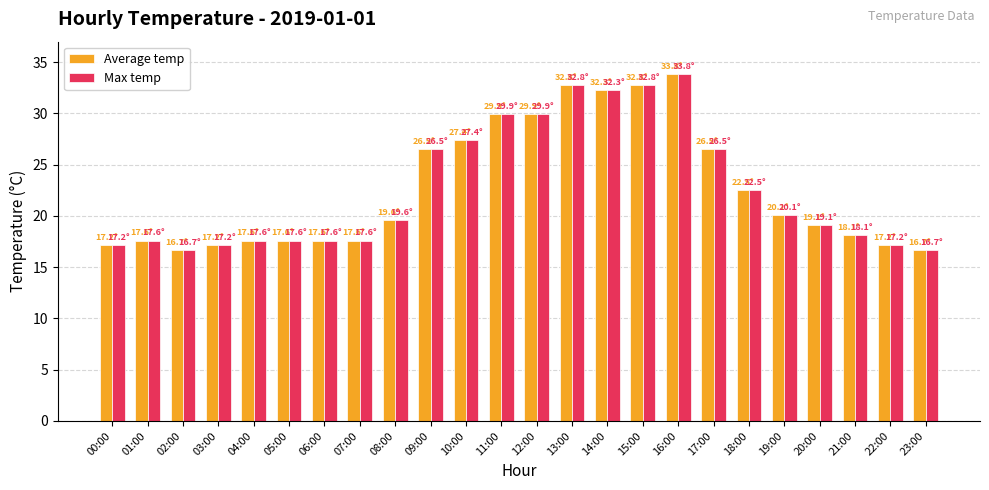

True or false: Max temp has a value of 15.3 at 12:00.

False